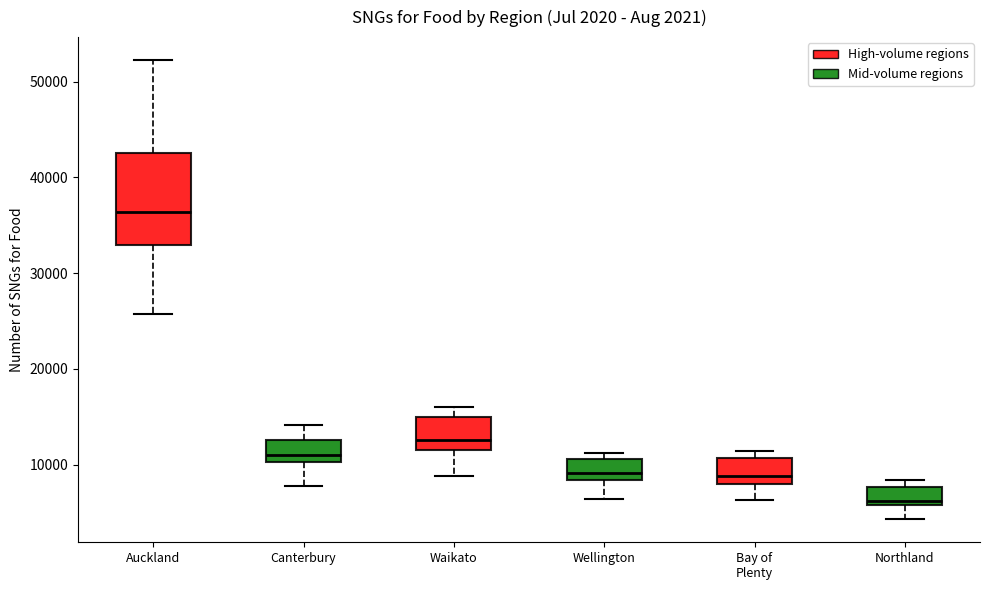

Reading left to right, transcribe this box plot: for each box, give where its median line is, the range the box spans, and where its two whiskers end, as read against the y-axis. The values are not printed on the chart, so give them approximately, as read against the axis.

Auckland: median 36000, box 33000 to 43000, whiskers 26000 to 52000
Canterbury: median 11000, box 10000 to 13000, whiskers 8000 to 14000
Waikato: median 13000, box 12000 to 15000, whiskers 9000 to 16000
Wellington: median 9000, box 8000 to 11000, whiskers 6000 to 11000 (just above the box's upper edge)
Bay of Plenty: median 9000, box 8000 to 11000, whiskers 6000 to 11000 (just above the box's upper edge)
Northland: median 6000 (just above the box's lower edge), box 6000 to 8000, whiskers 4000 to 8000 (just above the box's upper edge)